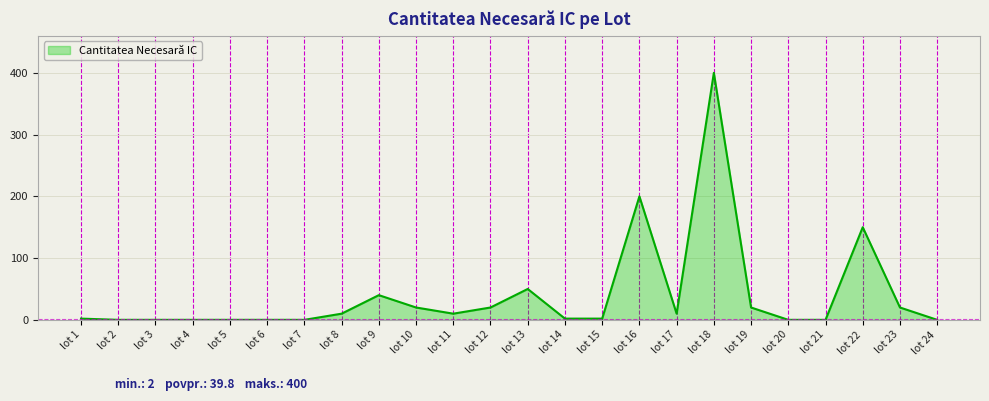

Is it true that the value at lot 21 is 229?

False